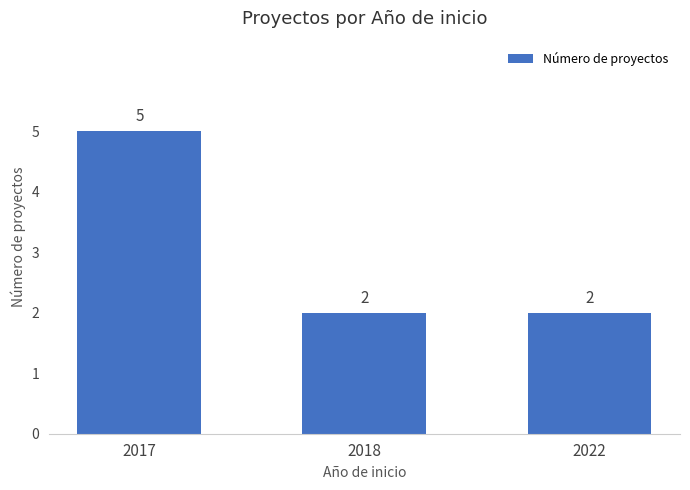

What is the ratio of the value at 2018 to the value at 2022?

1.0